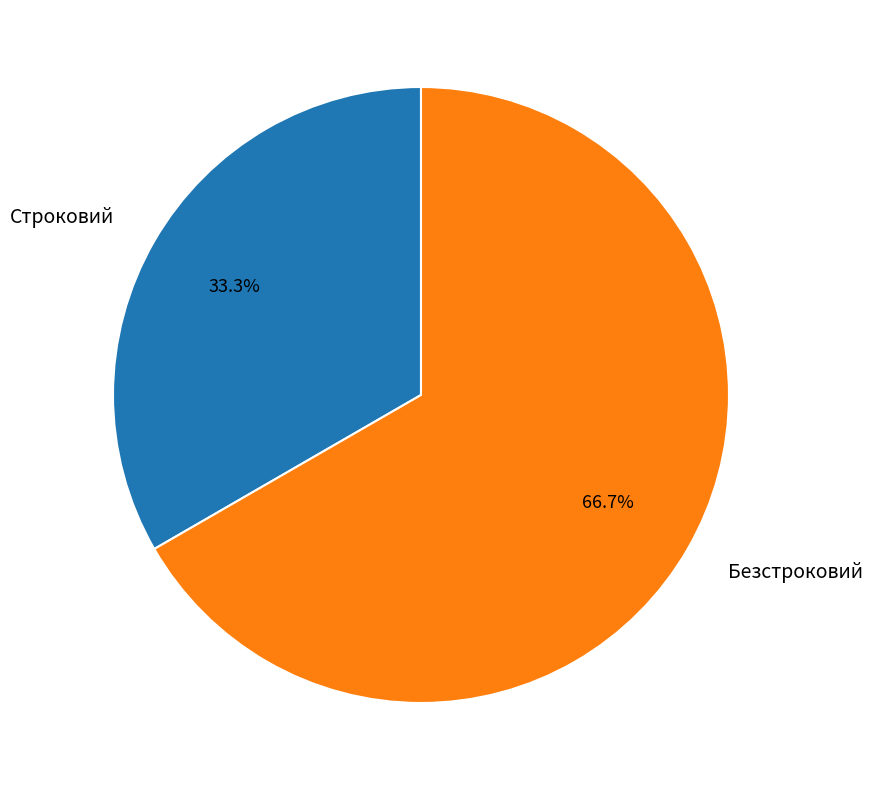

Is it true that Безстроковий is 67% of the pie?

True